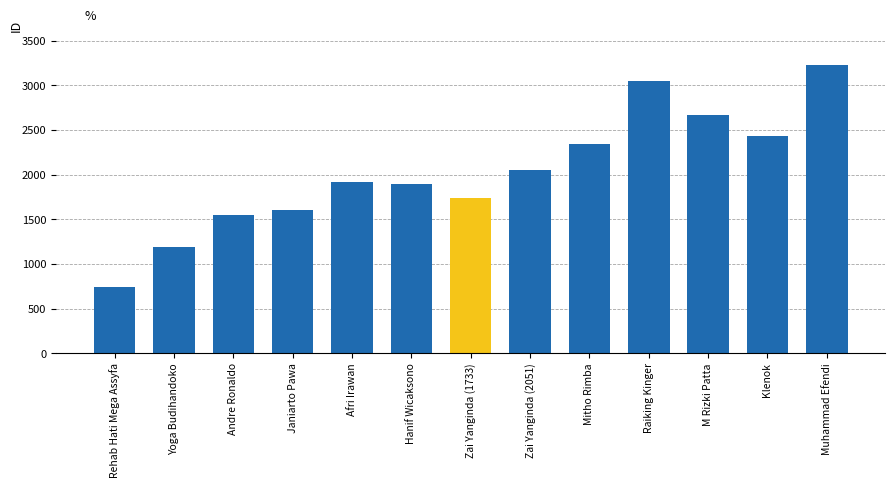

At which category does the chart reach its peak across all series?

Muhammad Efendi